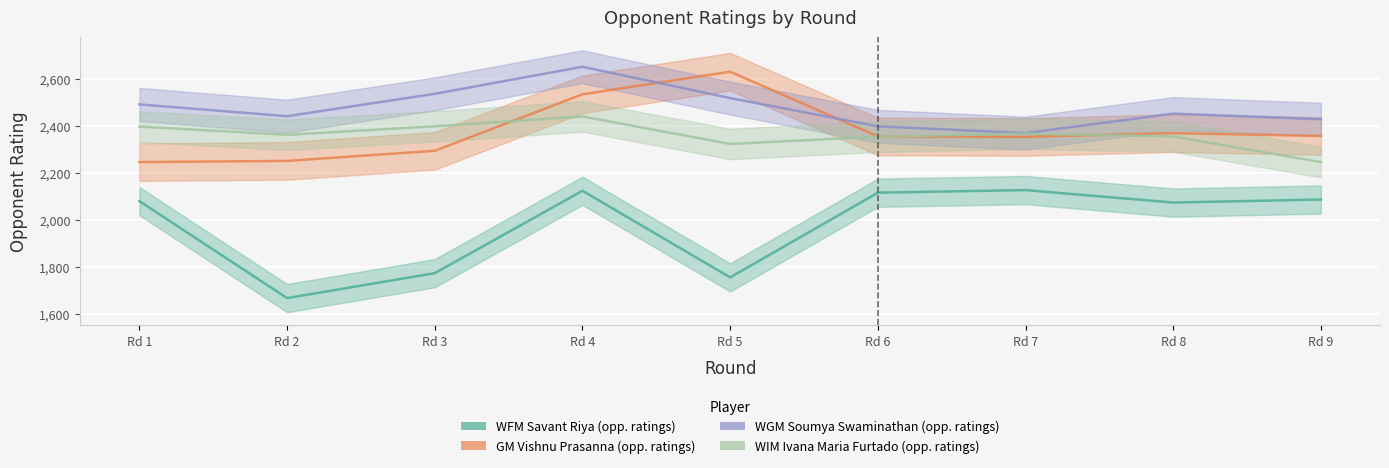

Where is Rating_Player1 nearest to the value 1897?

Rd 3